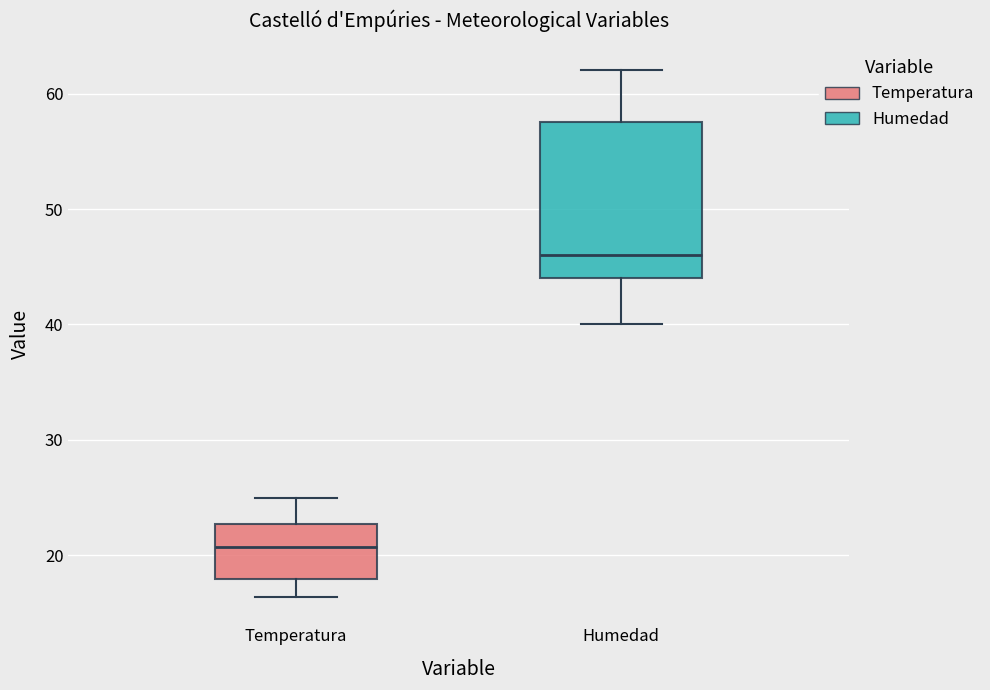

Where does the median line of the box for Humedad sit on the y-axis? The values are not printed on the chart, so give them approximately, as read against the axis.

46